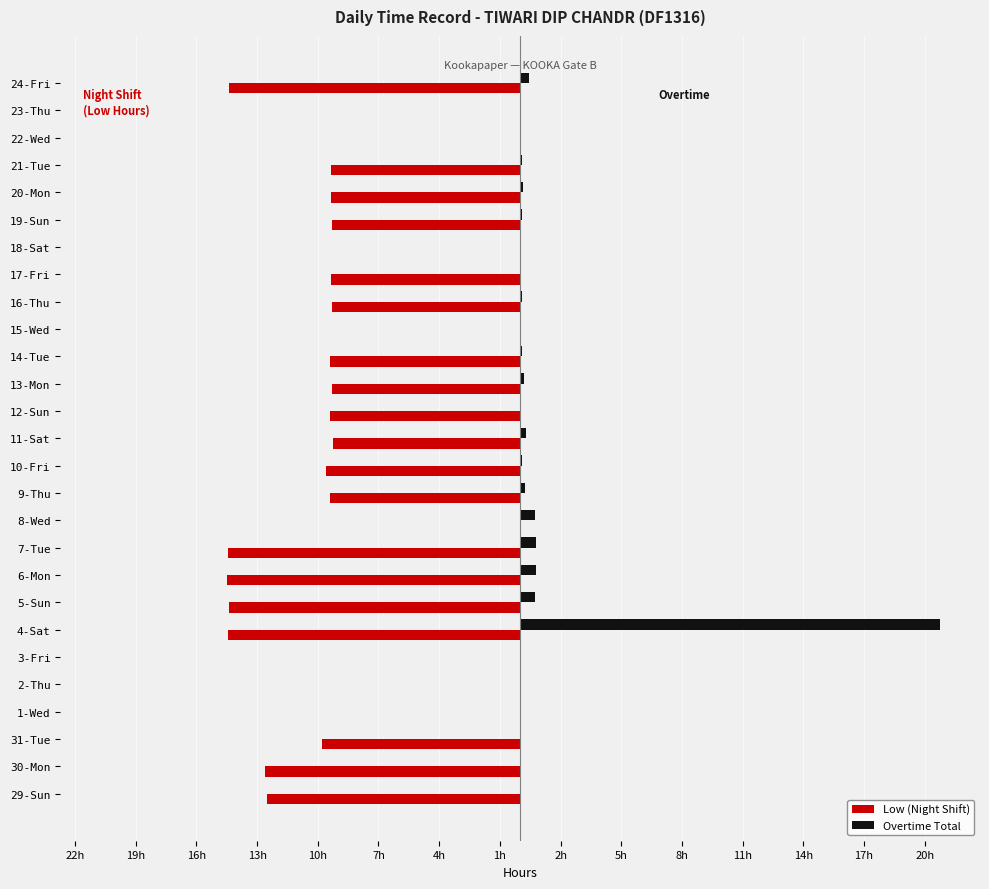

What position from the left is 30-Mon?

2